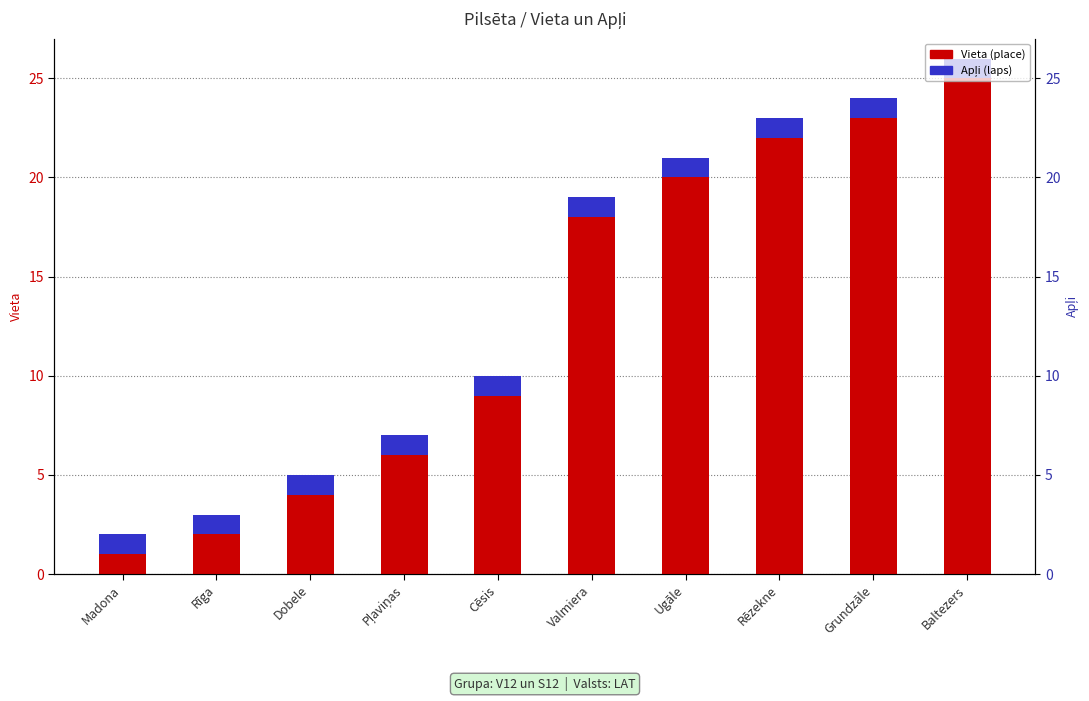

At Rēzekne, list the series in order from smallest to largest.

Apļi (laps), Vieta (place)